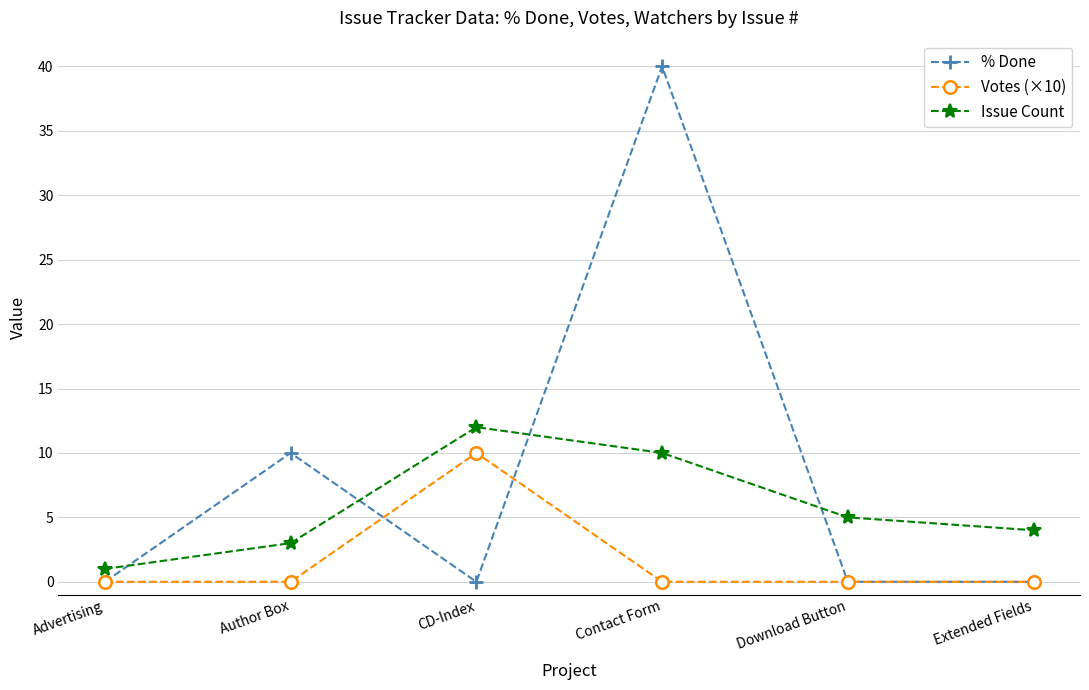

What is the sum of all % Done values?

50